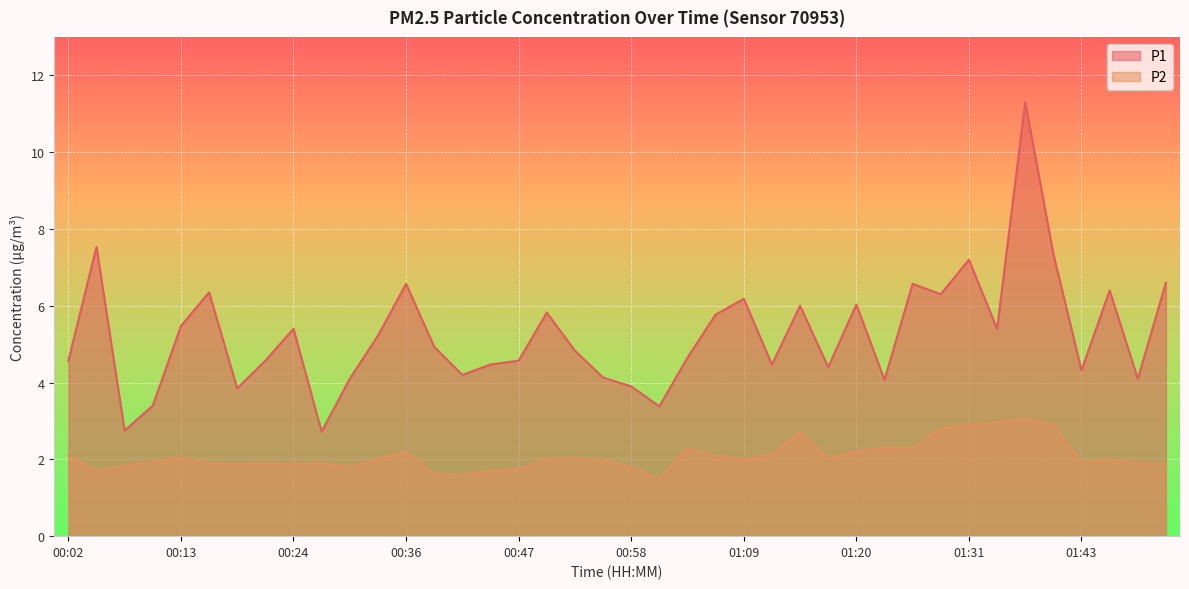

At which category is the sum across all series the highest?

01:37